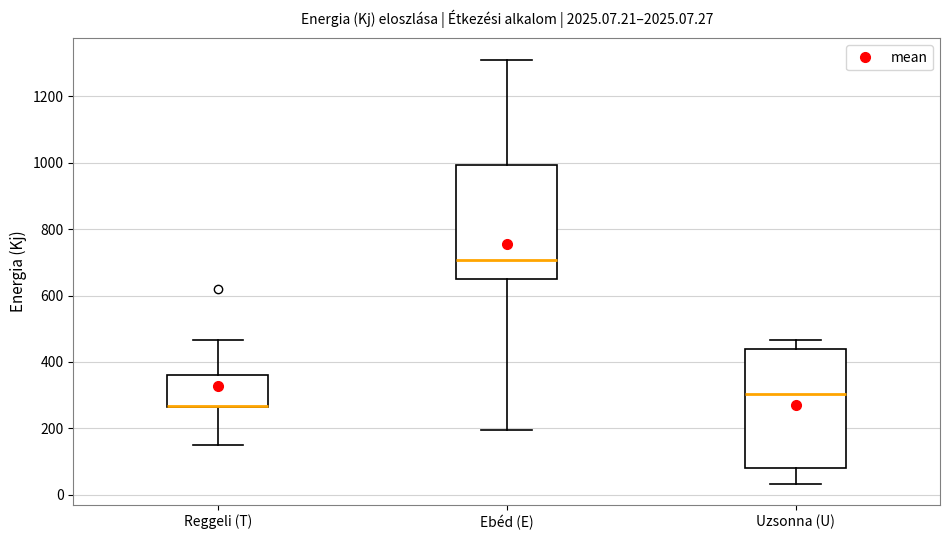

Where does the lower whisker of the box for Ebéd (E) end on the y-axis? The values are not printed on the chart, so give them approximately, as read against the axis.

200